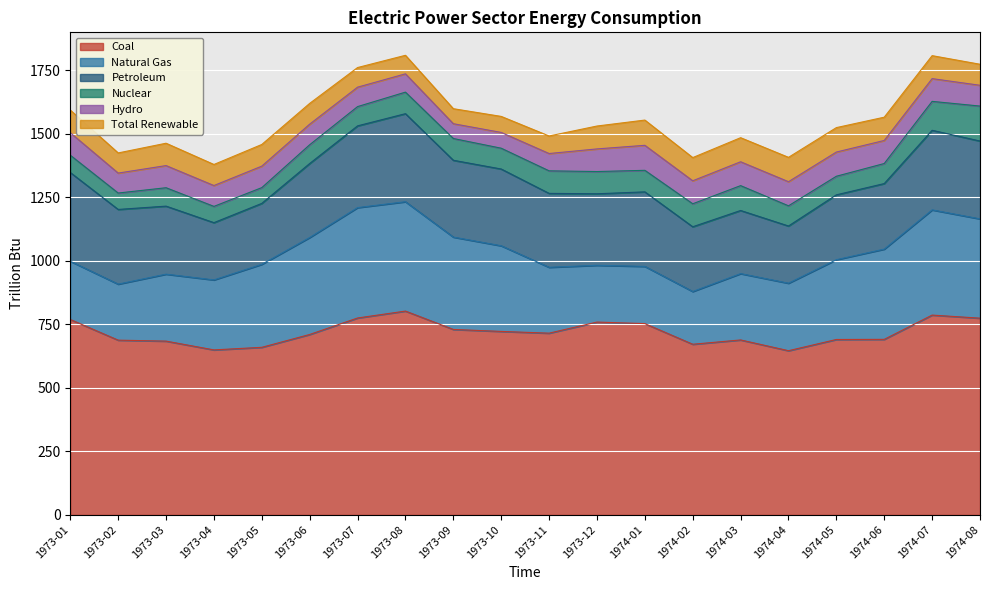

What is the total value across all series at 1974-02?

1406.4